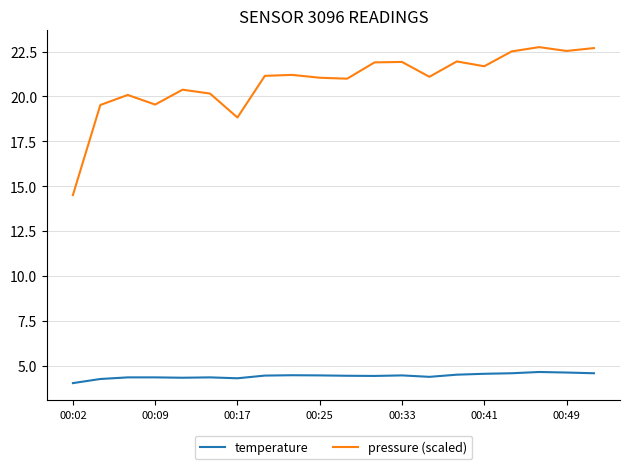

What is the difference between the maximum and minimum values in the pressure (scaled) series?

8.2